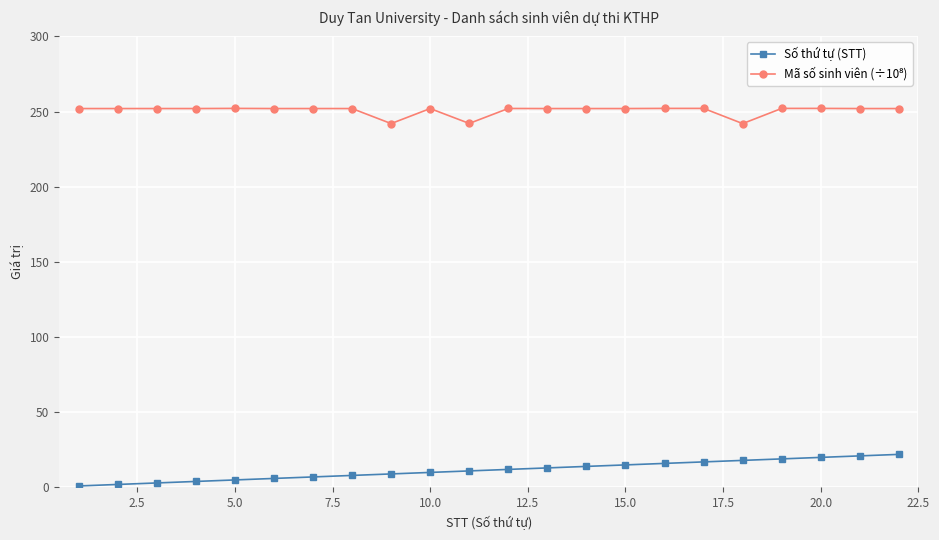

What is the sum of all Số thứ tự (STT) values?

253.0